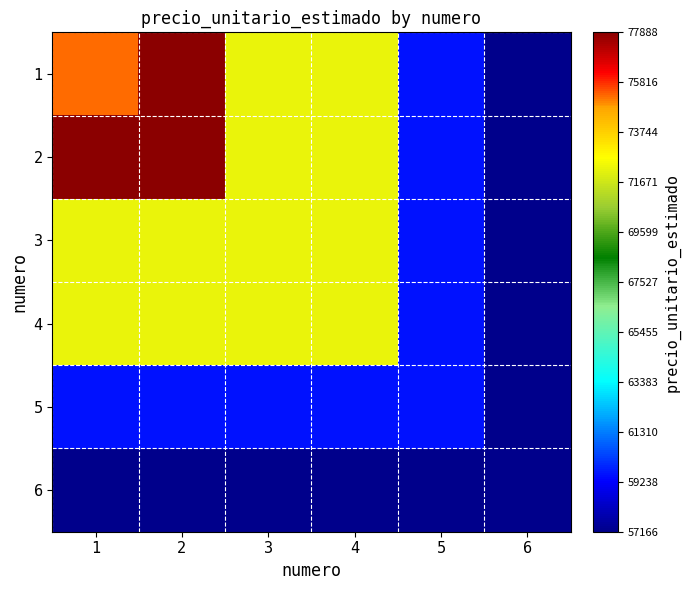

Between 1 and 3, which is larger?

1